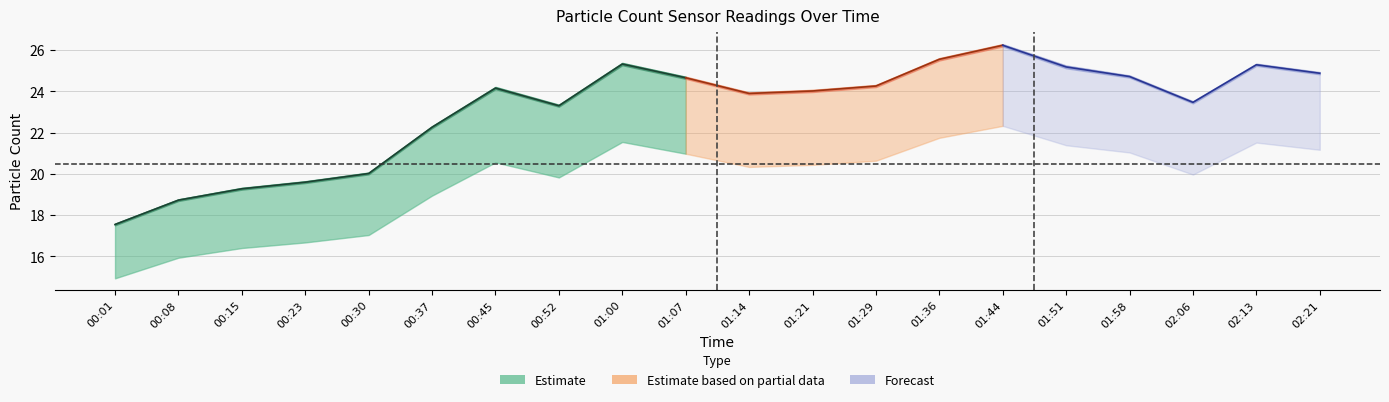

What is the value of the N1 point at the 9th from the left?

25.3